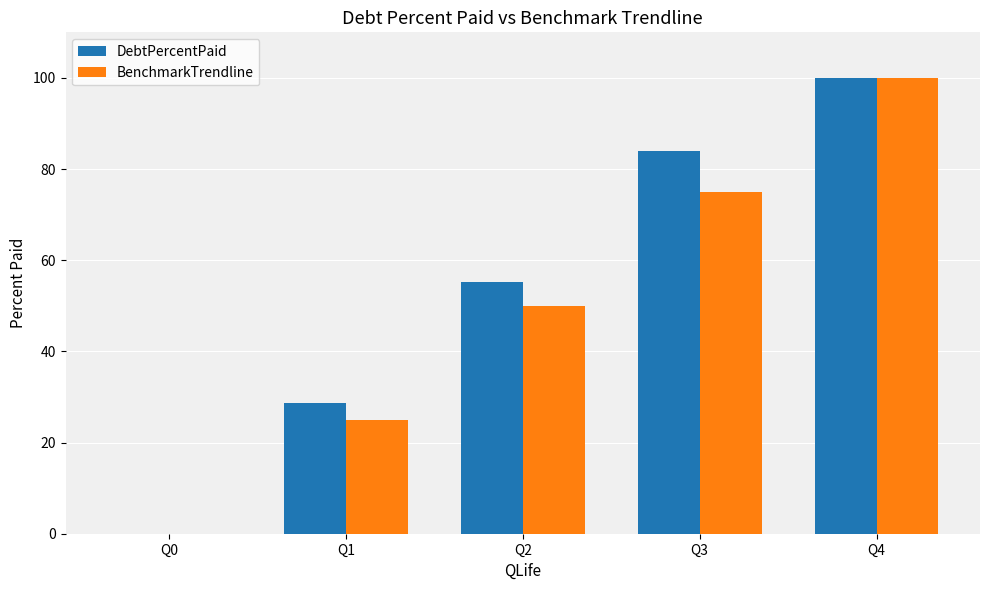

Count the number of data series in this chart.

2